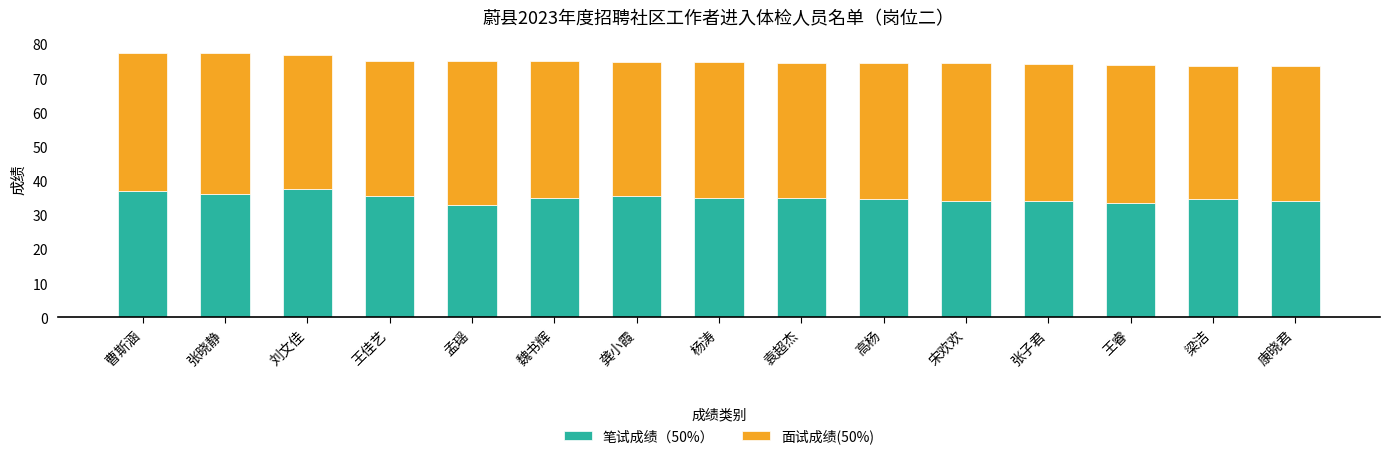

What is the minimum value for 笔试成绩（50%）?

33.0